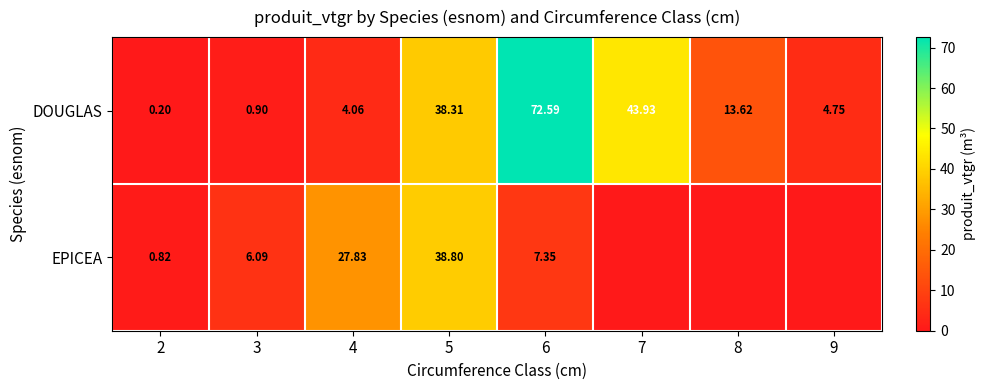

Rank the series at 3 from lowest to highest value.

DOUGLAS, EPICEA